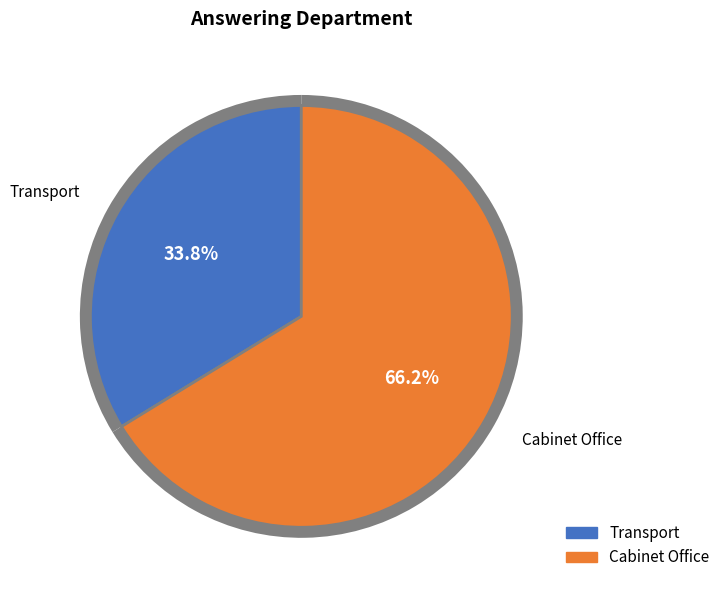

Is it true that Cabinet Office is 72% of the pie?

False